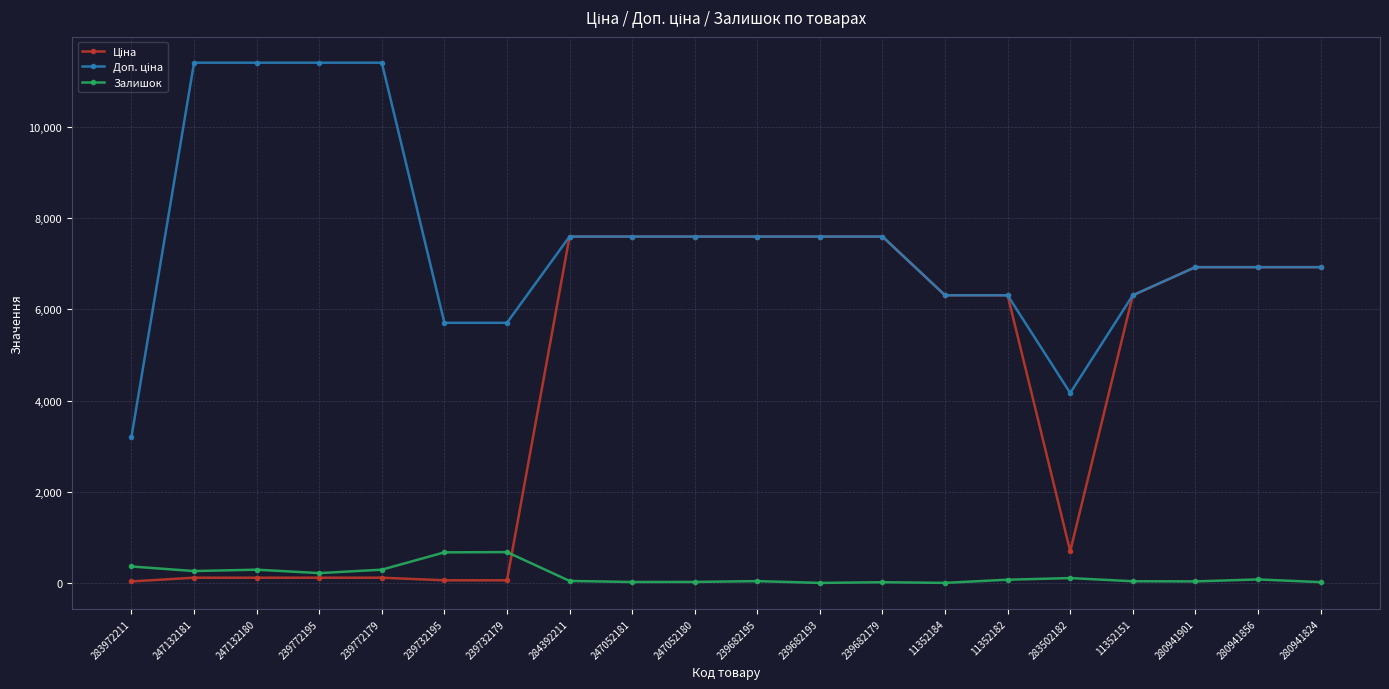

Is it true that Залишок equals 676.0 at 239732179?

True